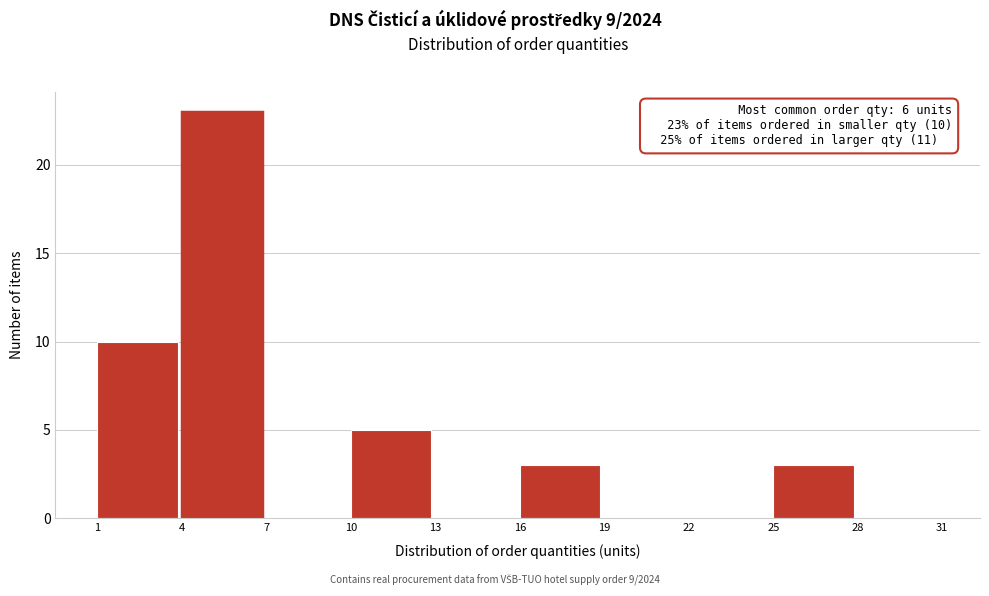

Which range on the x-axis has the tallest bar?

4 to 7